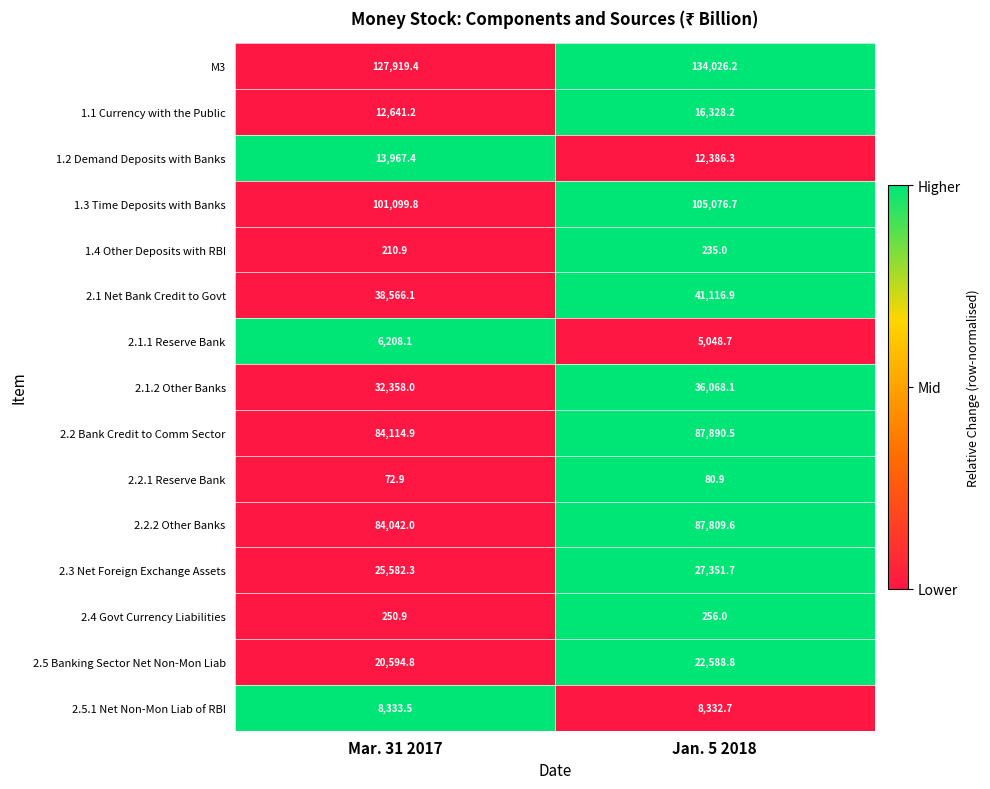

How many values in the 2.2 Bank Credit to Comm Sector series exceed 87890?

1